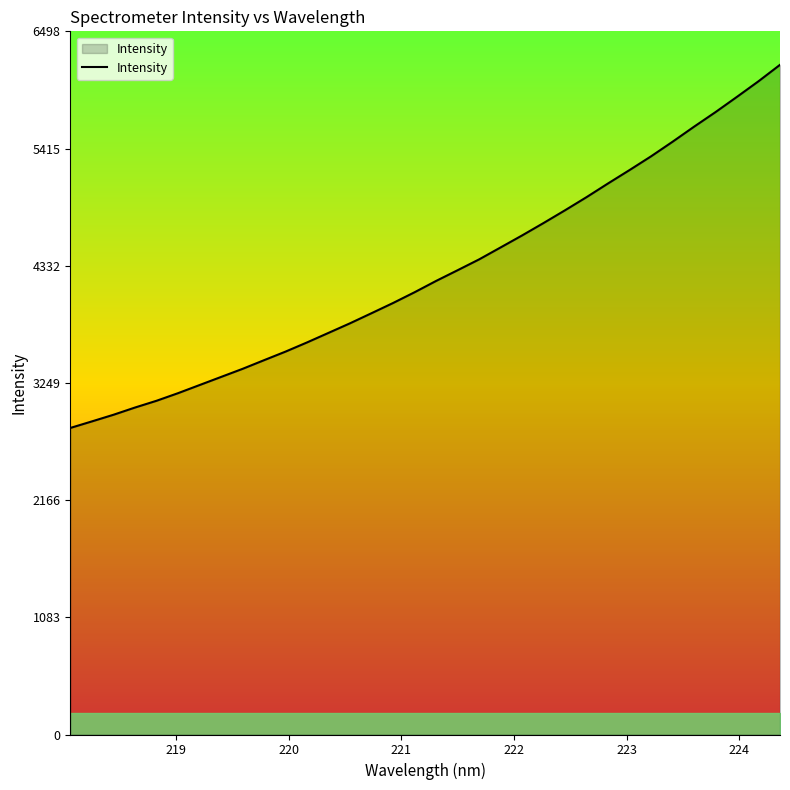

What is the maximum value shown in the chart?

6188.2